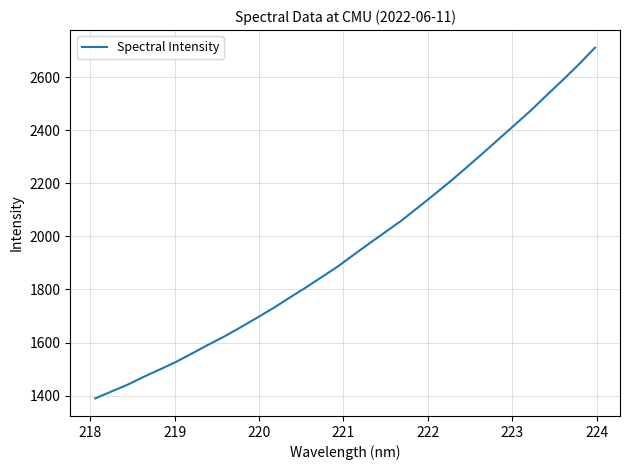

How many lines are shown in the chart?

1